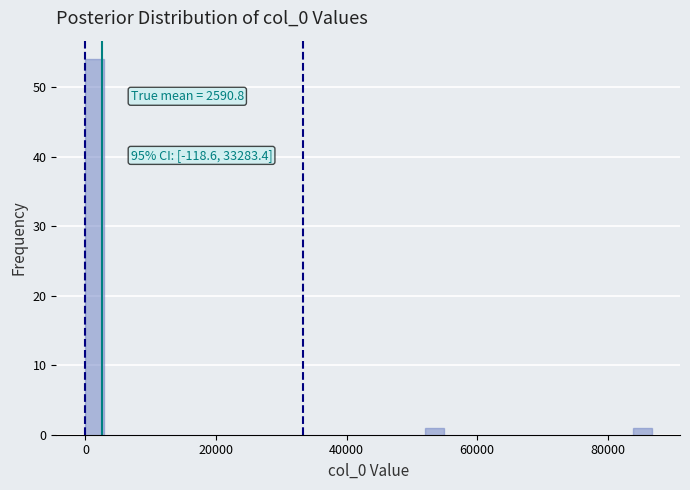

Read against the x-axis, roughly where is the centre of the tallest bar?

2000